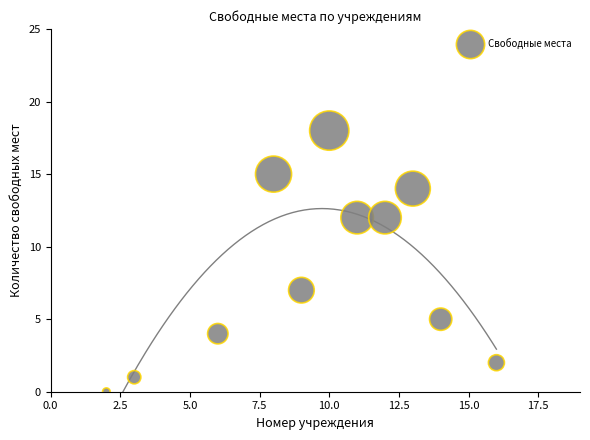

What is the range of X values (max minus min)?

14